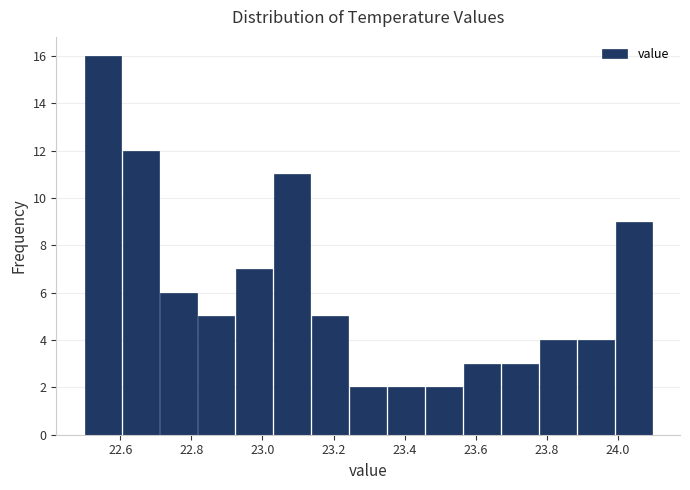

Over which range of the x-axis is the bar tallest?

22.50 to 22.60